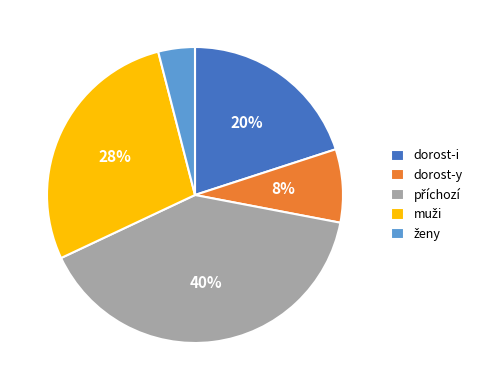

To the nearest percent, what portion does dorost-y represent?

8%